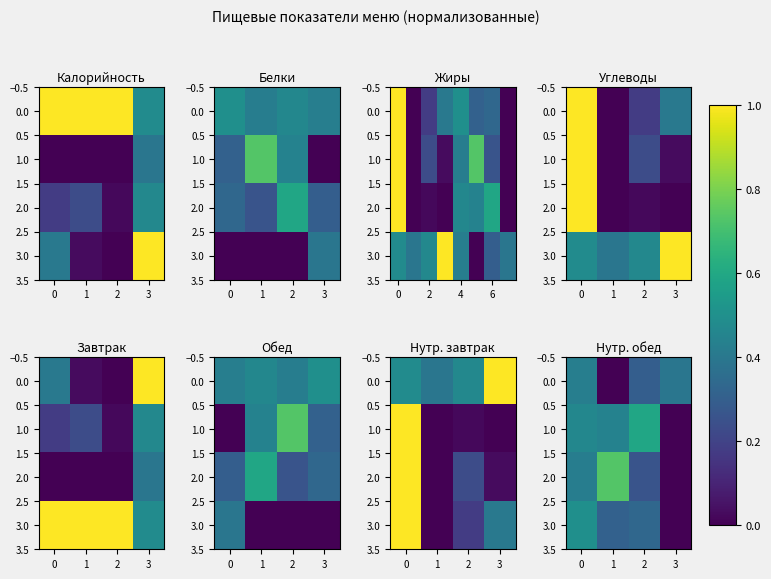

Where is 1.0 nearest to the value 0?

3